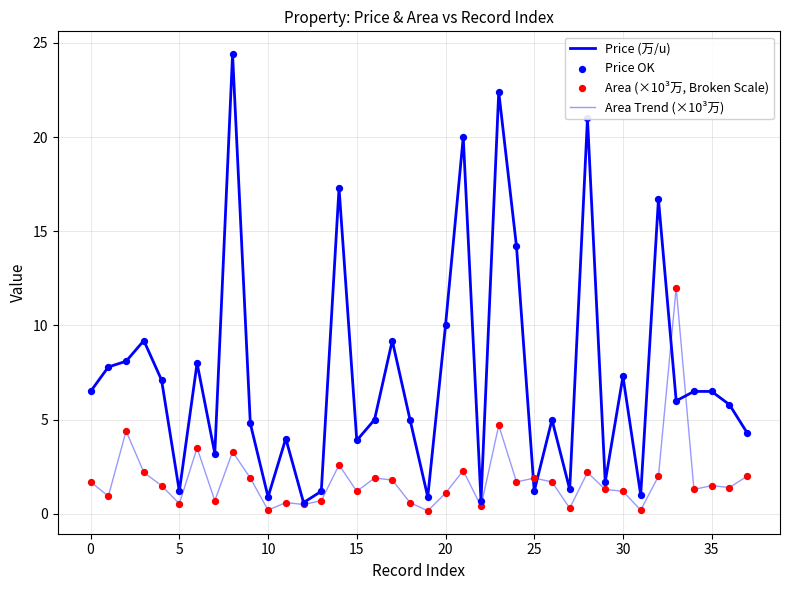

Is this an area chart (filled region under the line)?

No